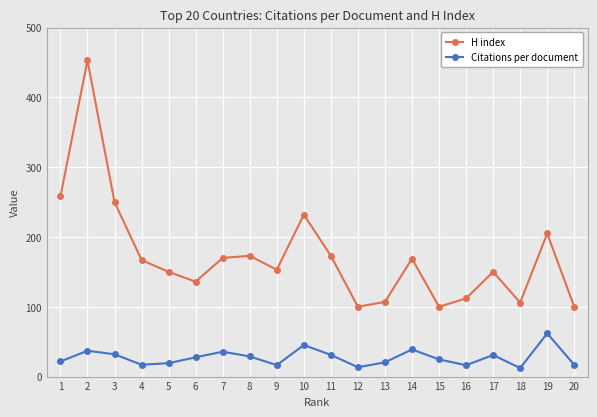

What is the difference between the second highest and second lowest values in the H index series?

158.0